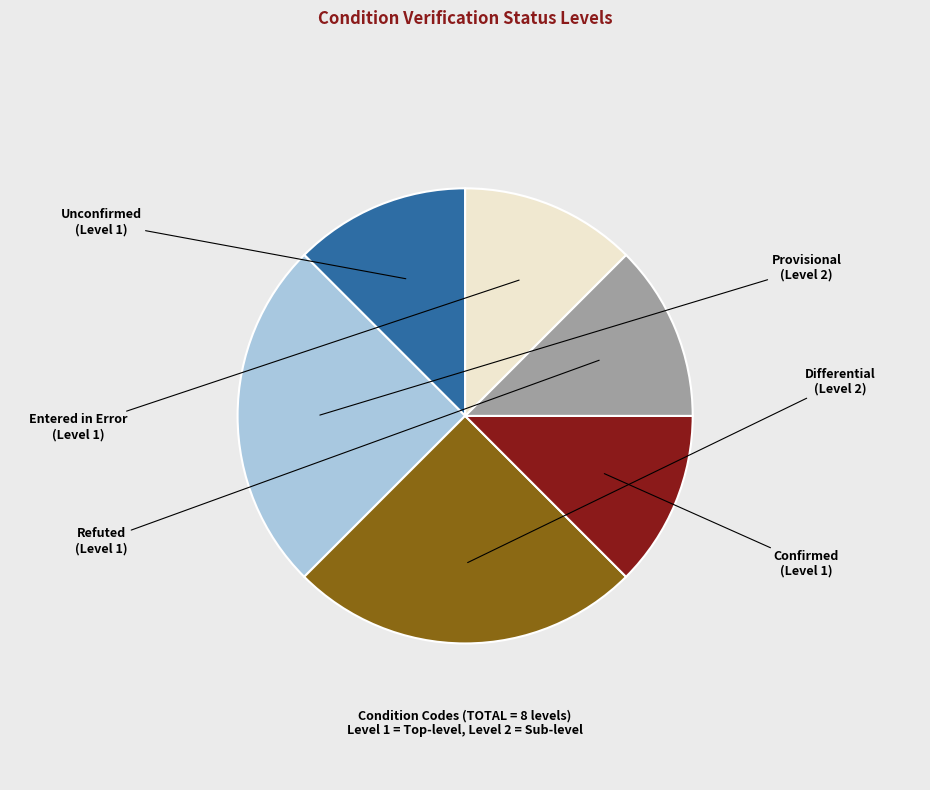

Is there a majority slice in this chart?

No